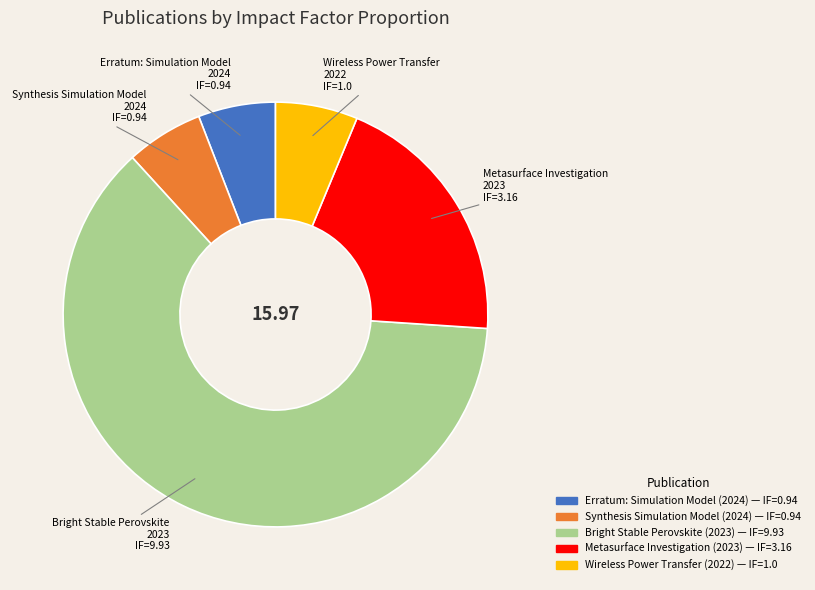

Count the number of slices in the pie.

5